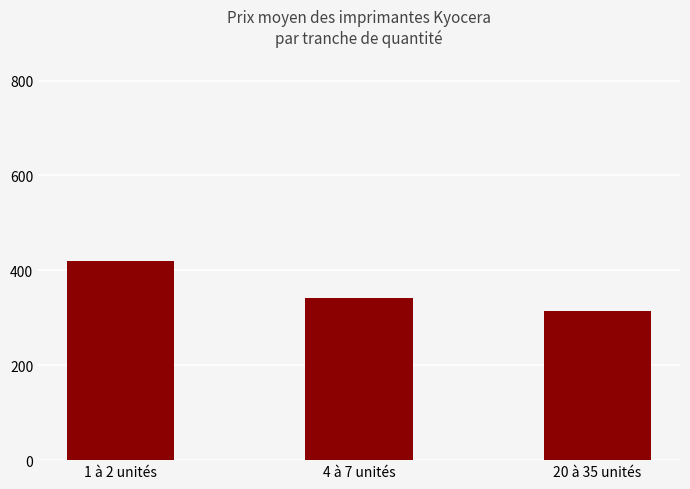

Rank the categories by value from highest to lowest.

1 à 2 unités, 4 à 7 unités, 20 à 35 unités